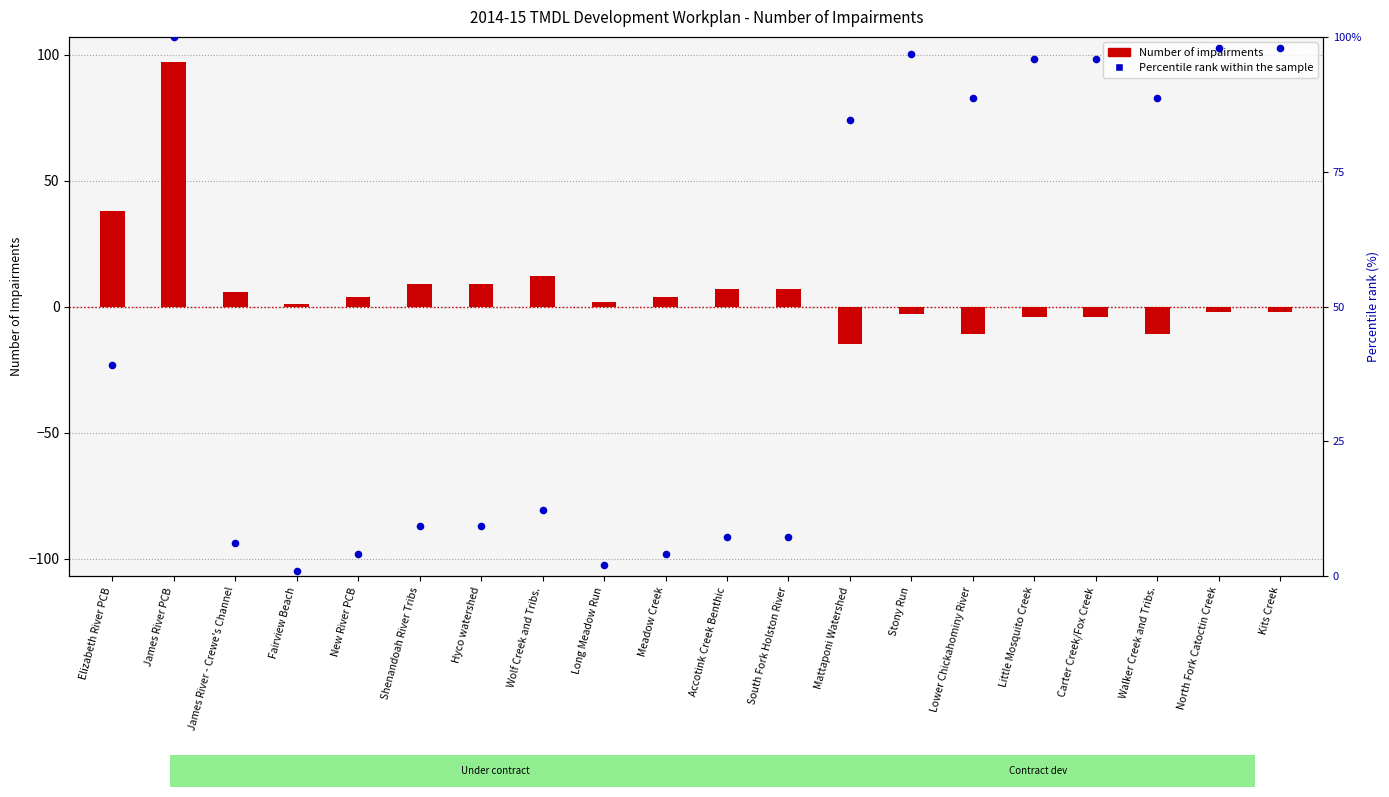

Which series reaches the minimum Y coordinate?

Number of impairments